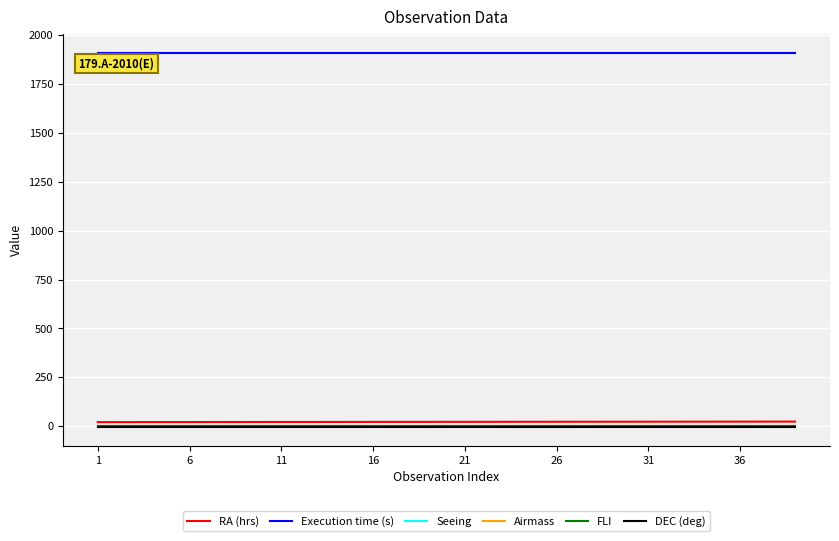

True or false: DEC (deg) and Execution time (s) intersect in this chart.

False